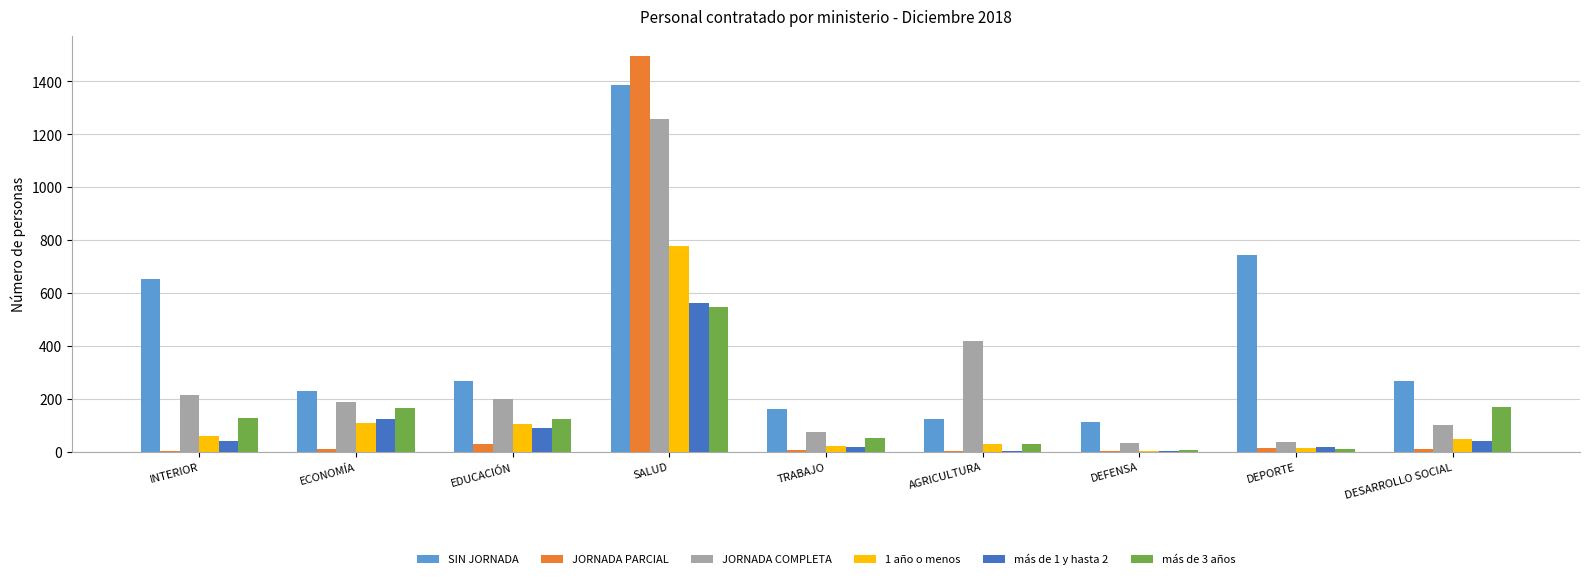

How many groups of bars are there?

9